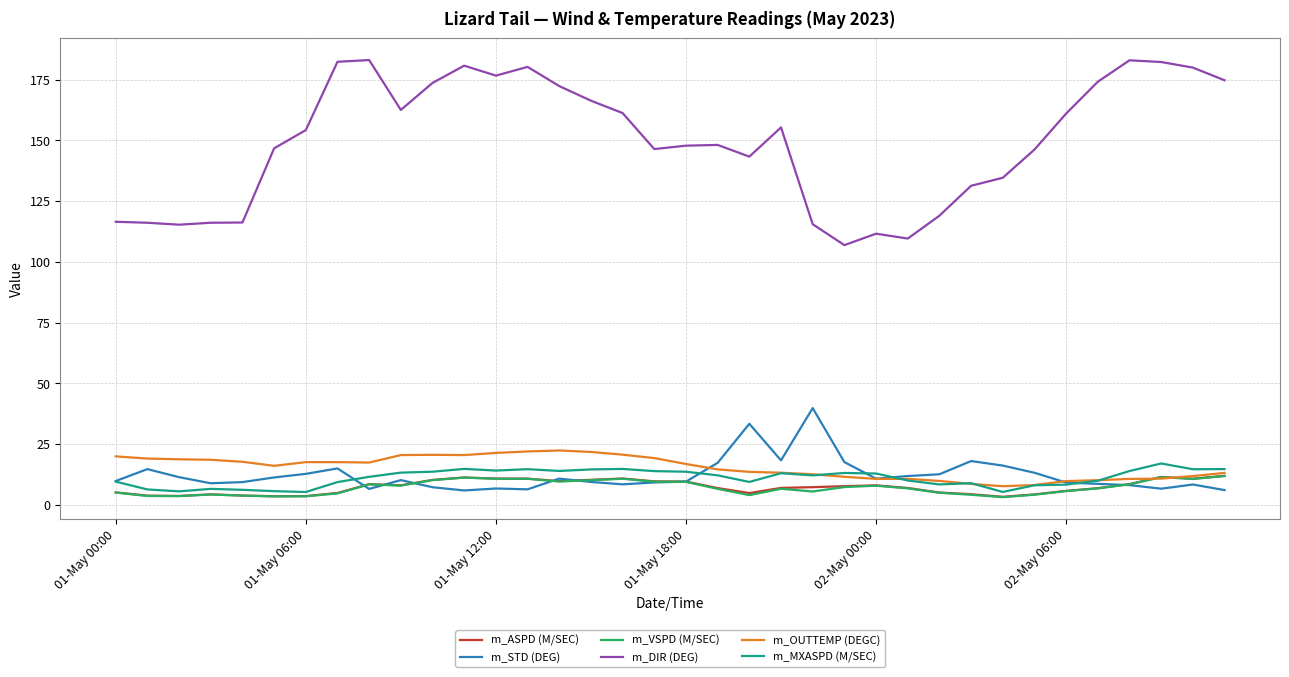

What are all the series names shown in the legend?

m_ASPD (M/SEC), m_STD (DEG), m_VSPD (M/SEC), m_DIR (DEG), m_OUTTEMP (DEGC), m_MXASPD (M/SEC)